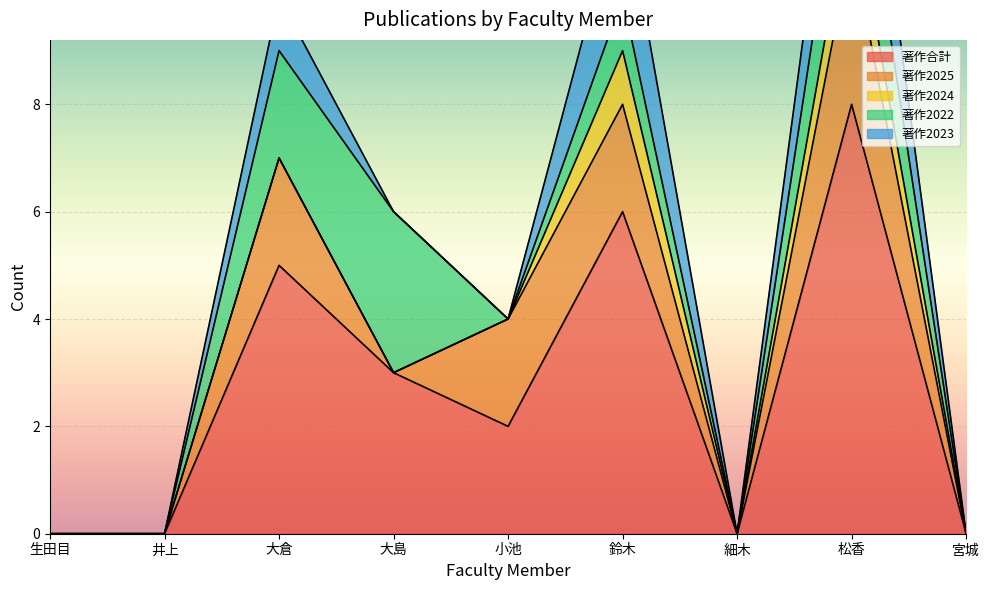

What is the maximum value shown in the chart?

8